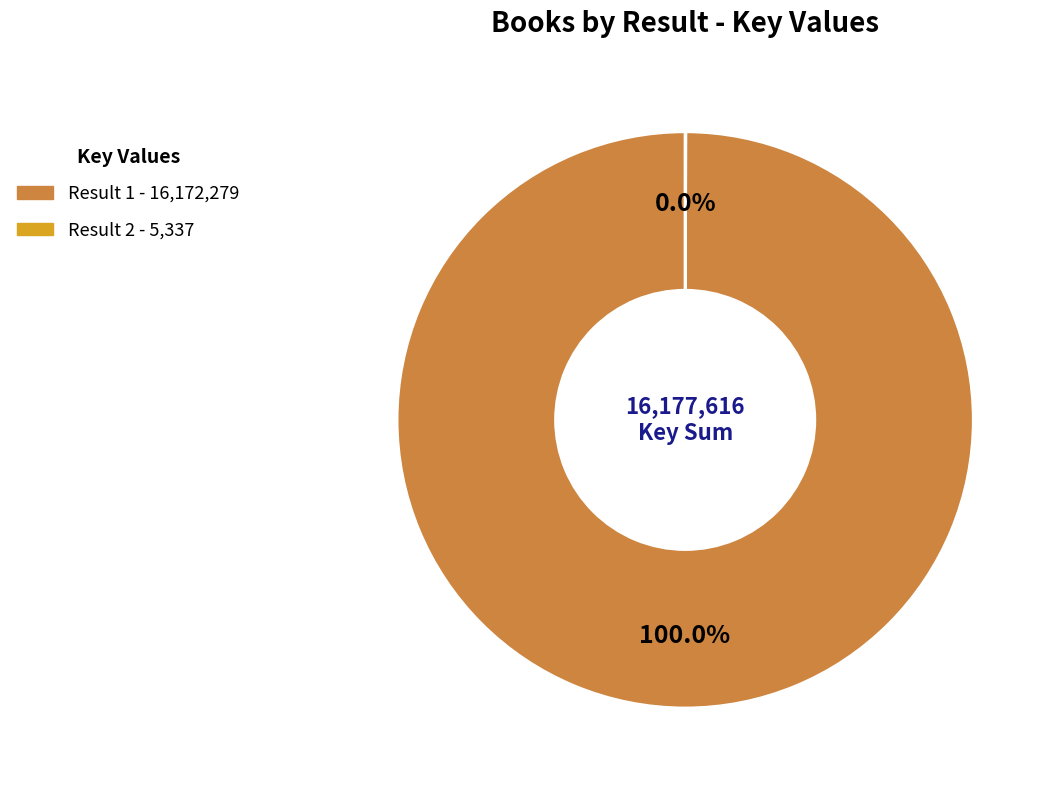

Is there a majority slice in this chart?

Yes